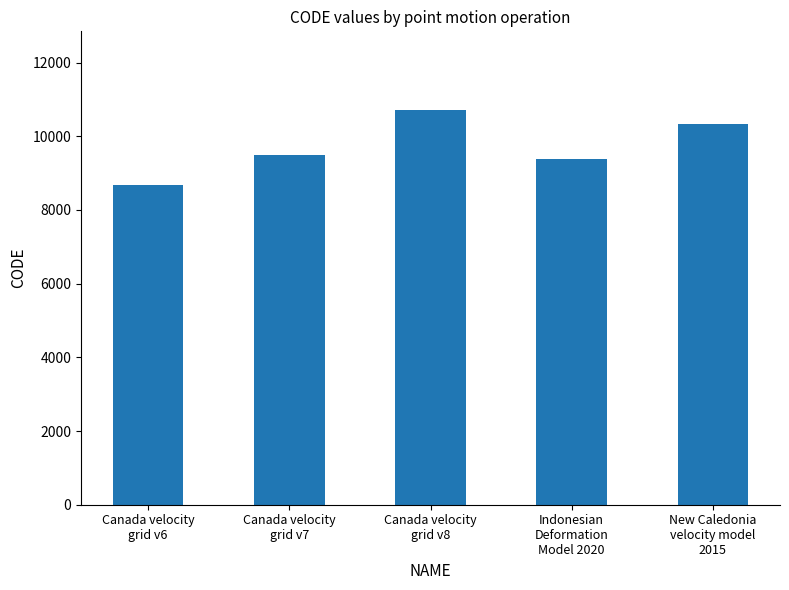

What is the difference between the second highest and second lowest values?

948